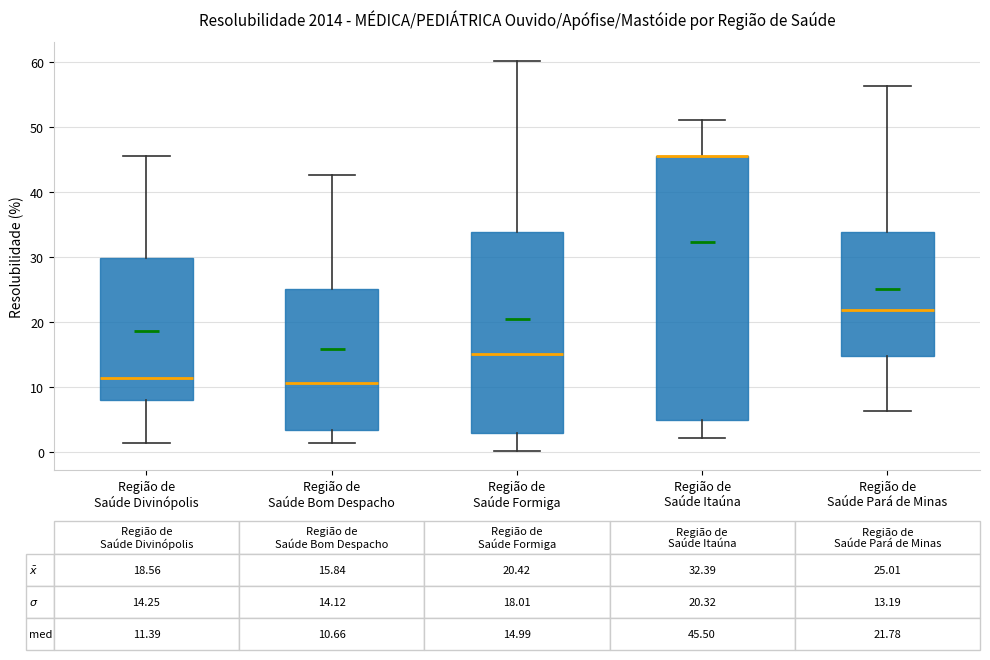

Which box is the tallest, from its lower edge to its upper edge?

Região de Saúde Itaúna